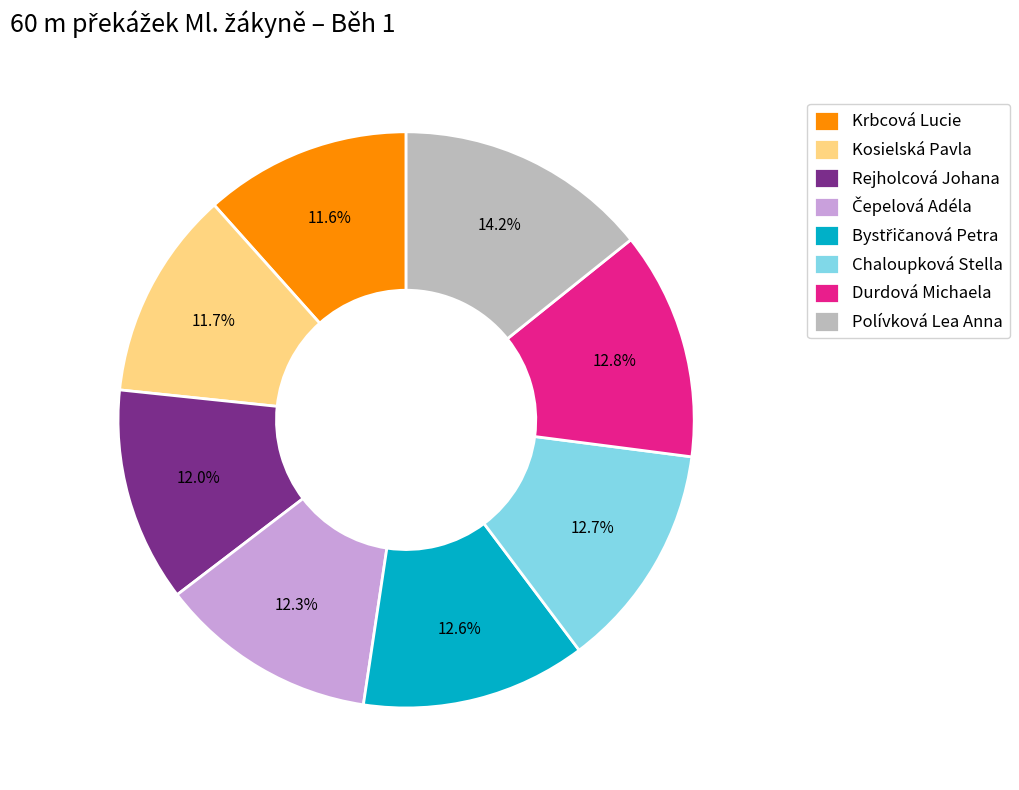

What is the largest slice in the pie chart?

Polívková Lea Anna